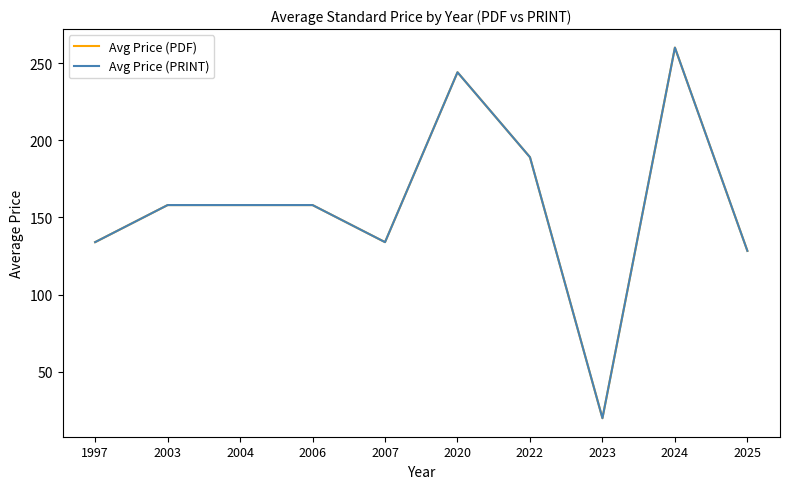

Is this an area chart (filled region under the line)?

No